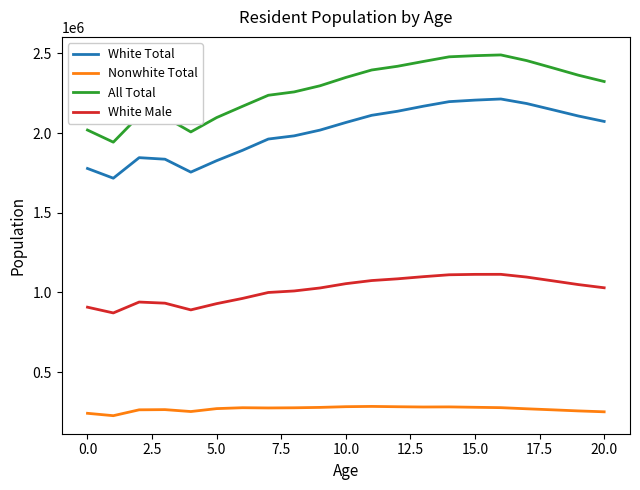

True or false: Nonwhite Total and White Total cross at least once.

False